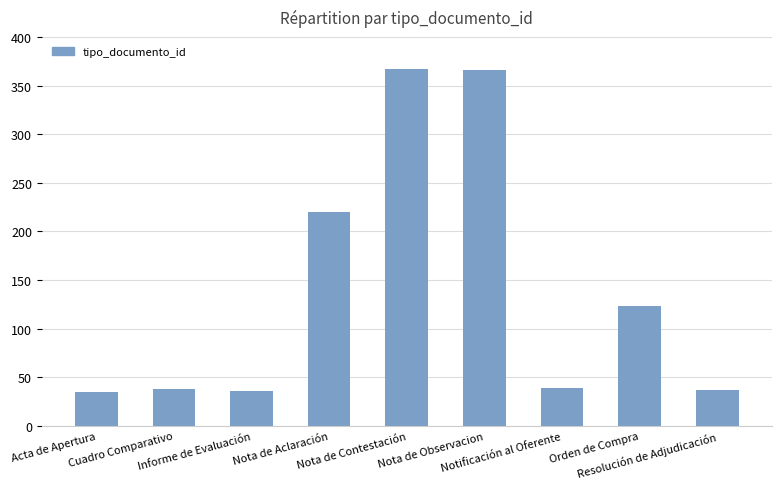

What is the greatest value displayed?

367